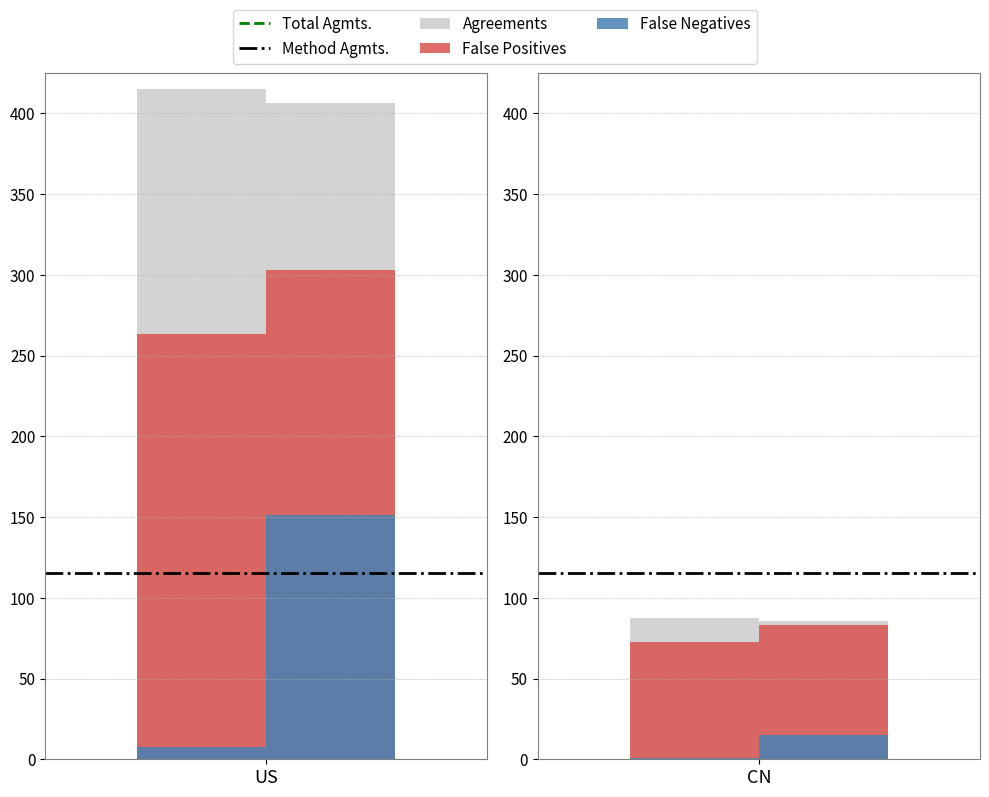

Does the chart contain any negative values?

No